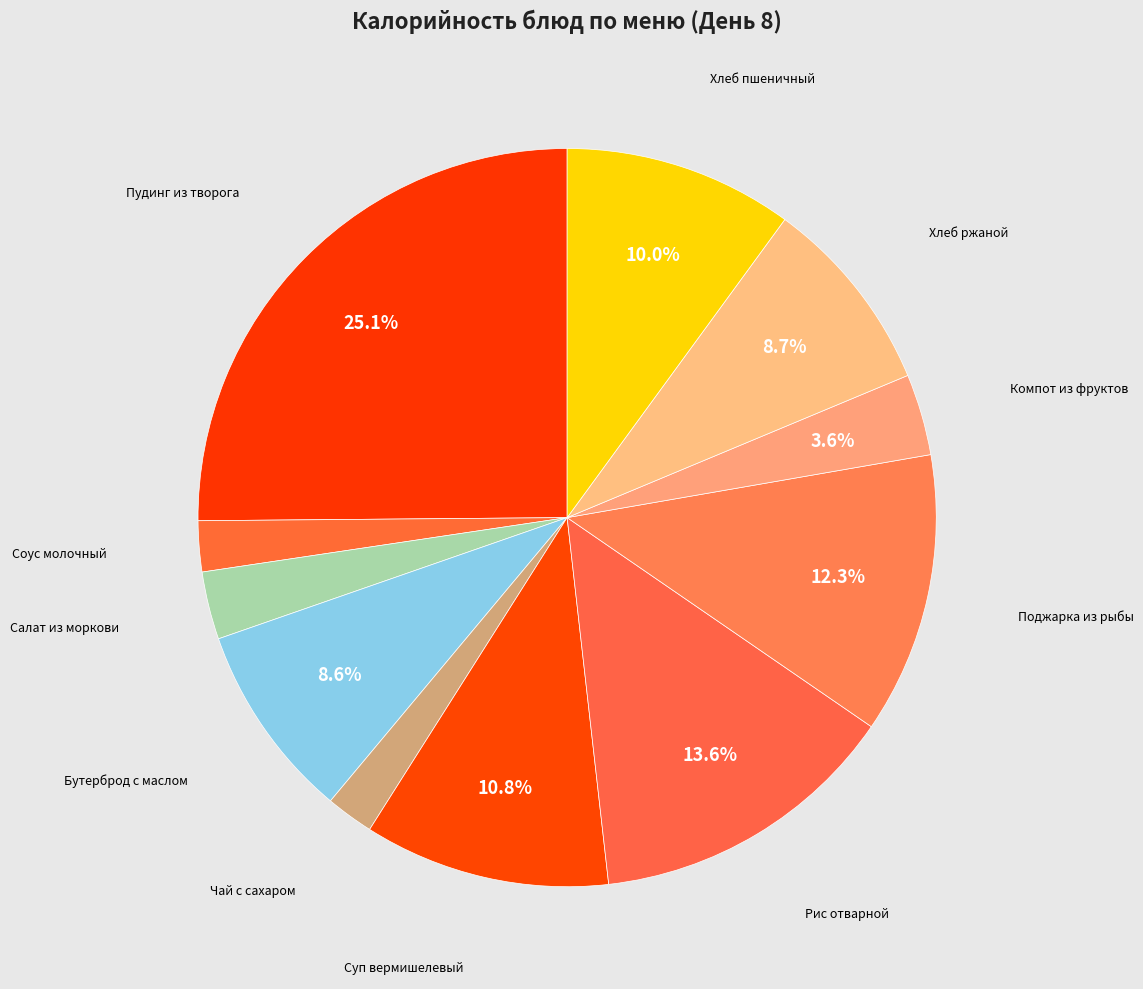

How many segments does this pie chart have?

11